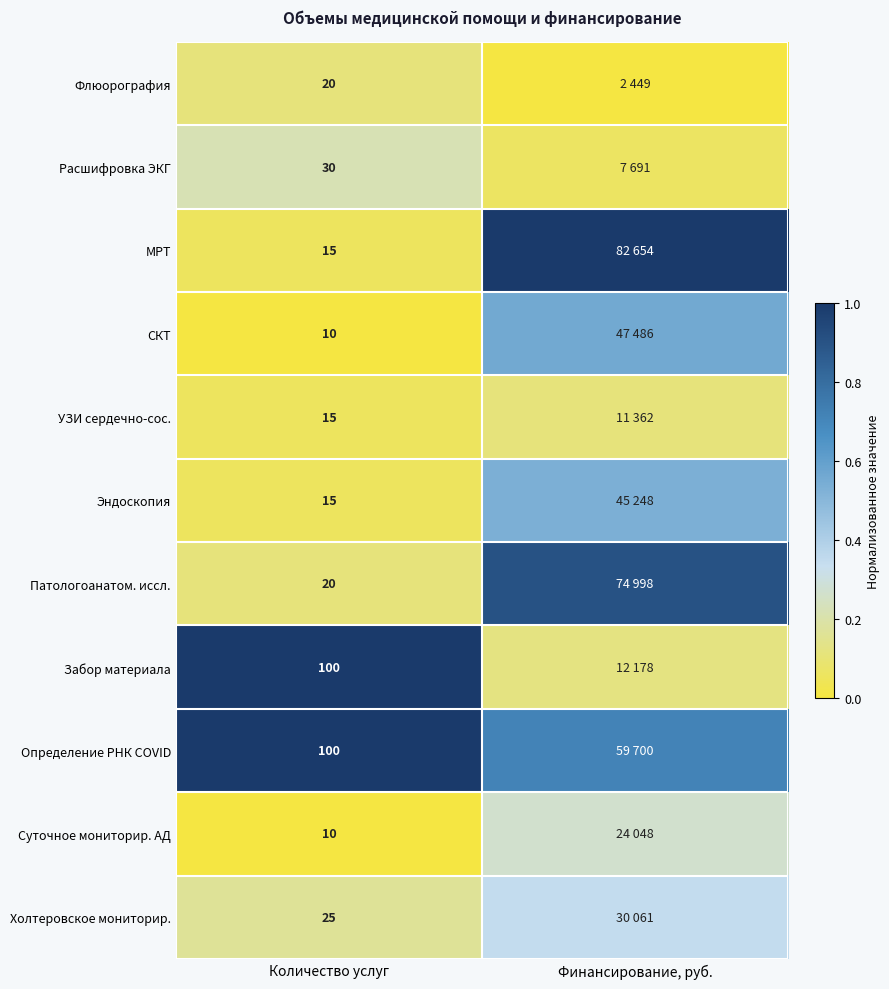

Rank the series at Финансирование, руб. from lowest to highest value.

Флюорография, Расшифровка ЭКГ, УЗИ сердечно-сос., Забор материала, Суточное мониторир. АД, Холтеровское мониторир., Эндоскопия, СКТ, Определение РНК COVID, Патологоанатом. иссл., МРТ